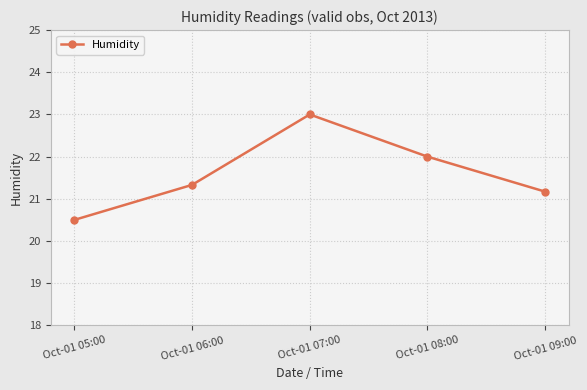

Rank the categories by value from highest to lowest.

Oct-01 07:00, Oct-01 08:00, Oct-01 06:00, Oct-01 09:00, Oct-01 05:00